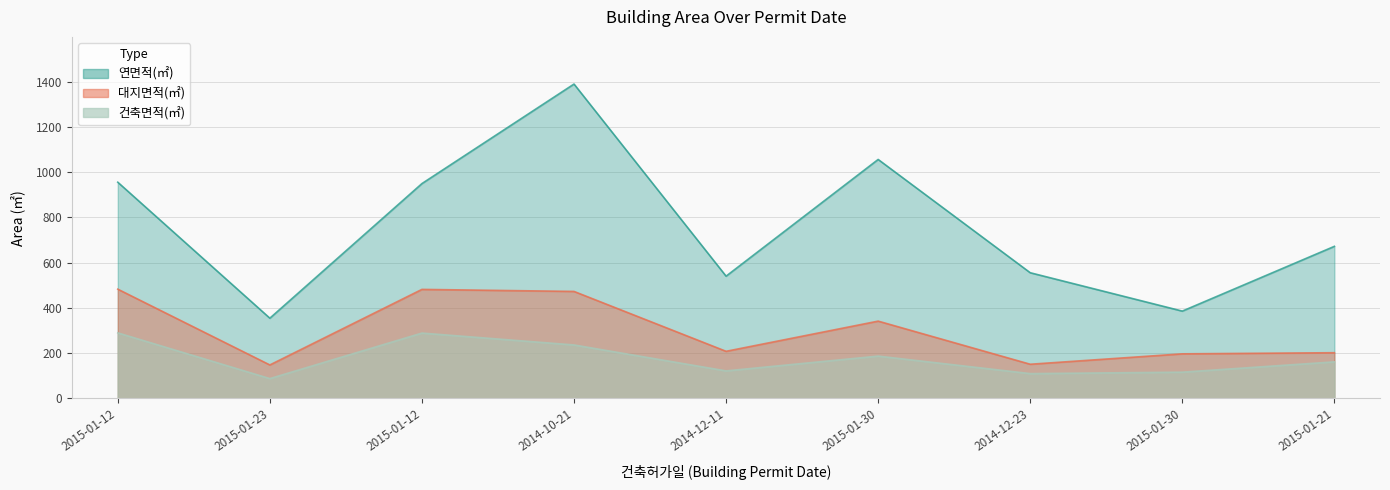

True or false: 건축면적(㎡) and 연면적(㎡) cross at least once.

False